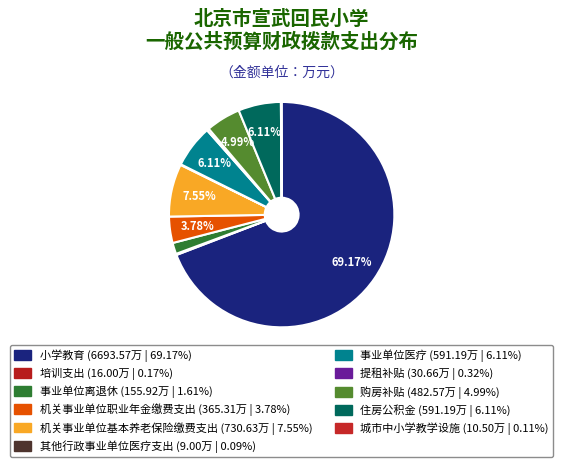

Which slice is the largest?

小学教育